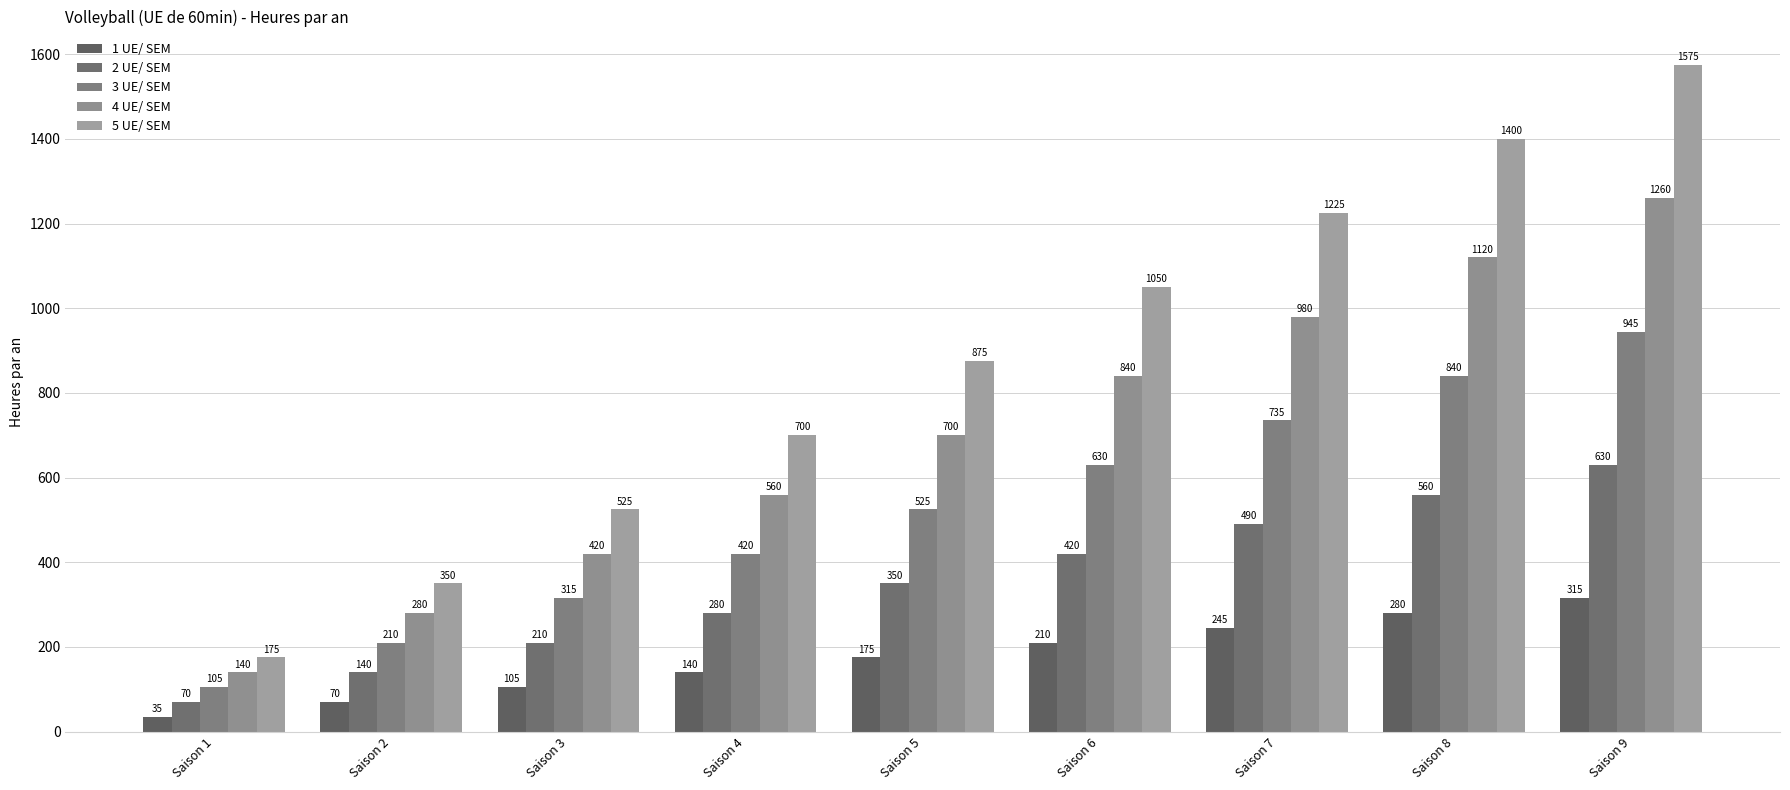

How many categories are shown in the chart?

9